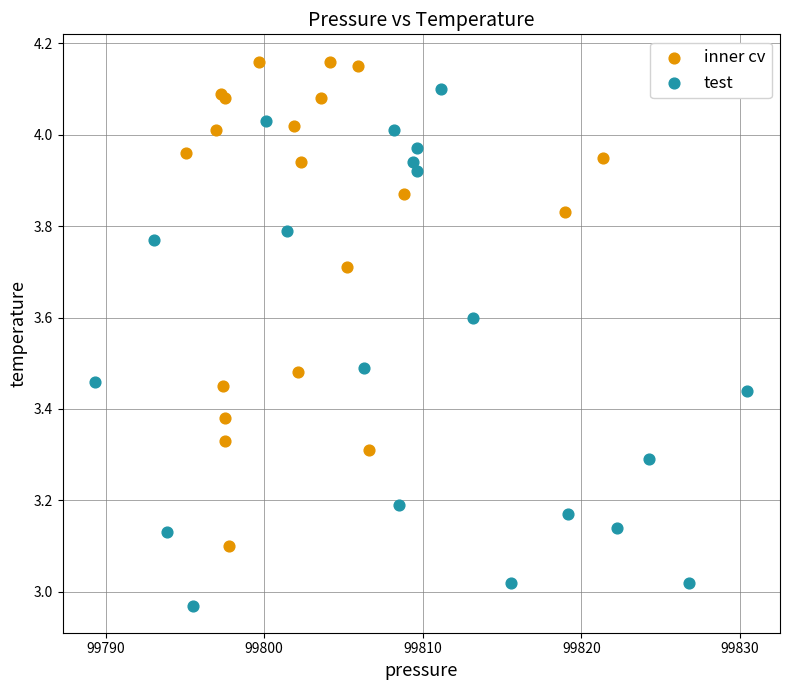

Which series reaches the minimum Y coordinate?

test